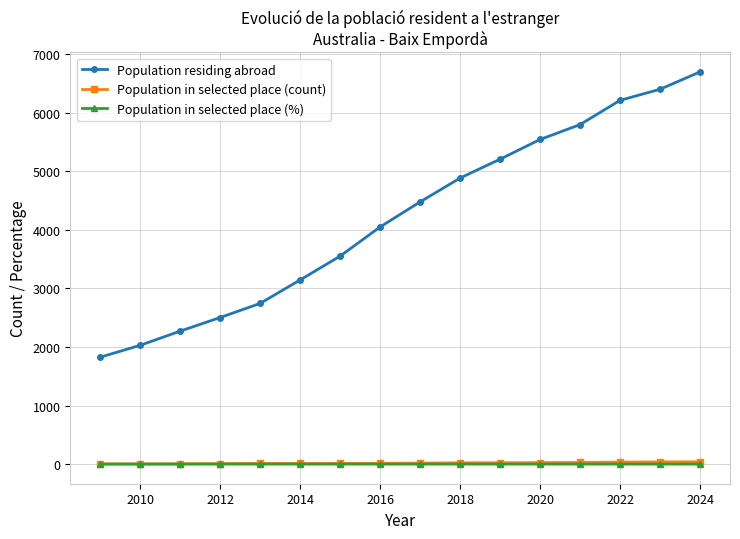

True or false: Population residing abroad has more than 0 points higher than both neighbors.

False